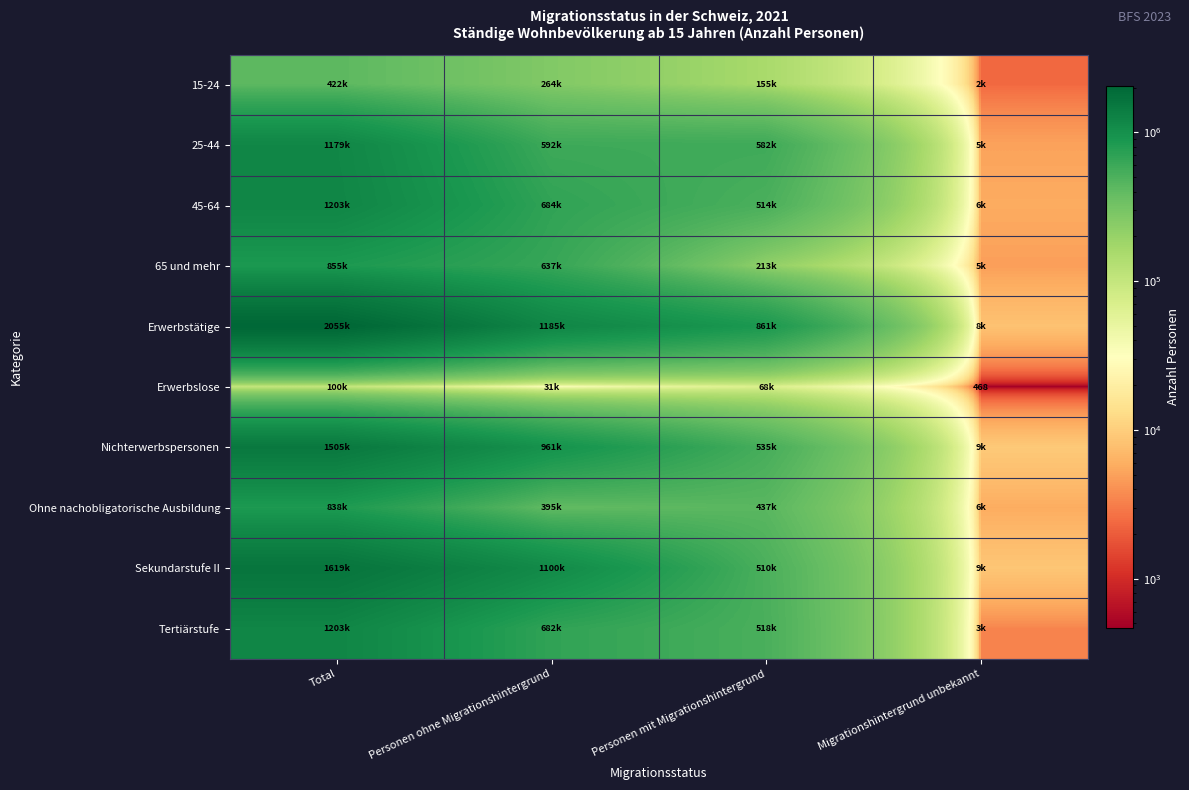

What is the sum of all Sekundarstufe II values?

3237607.1